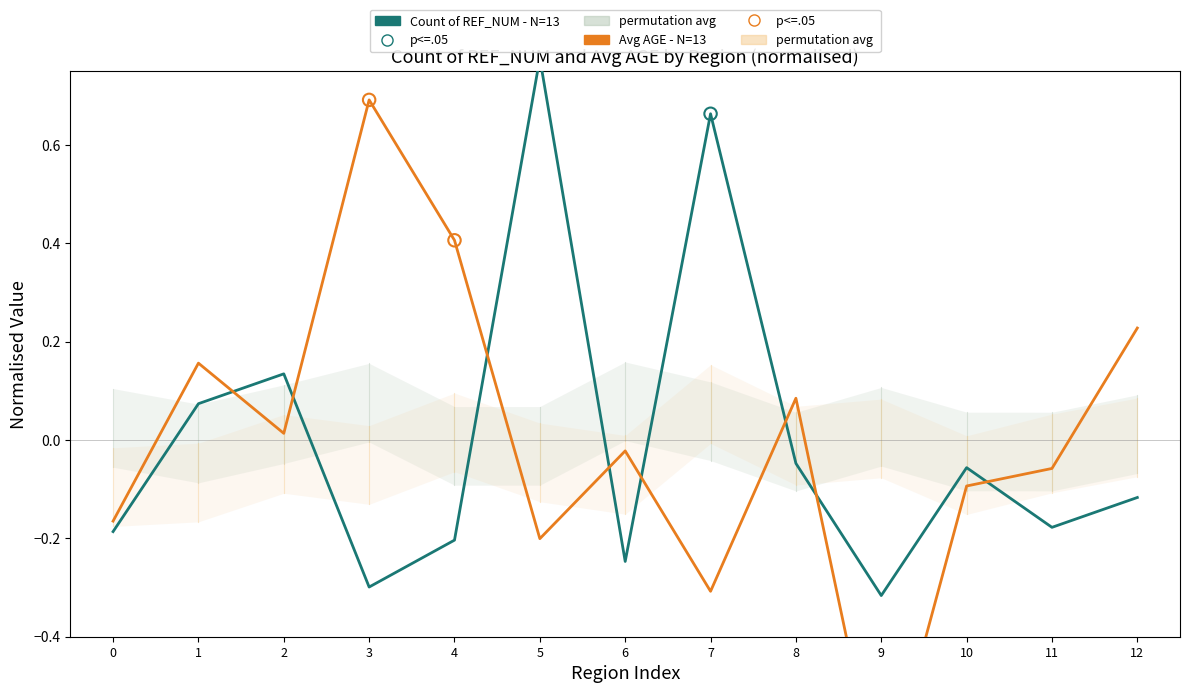

Which series reaches the minimum Y coordinate?

Avg AGE - N=13